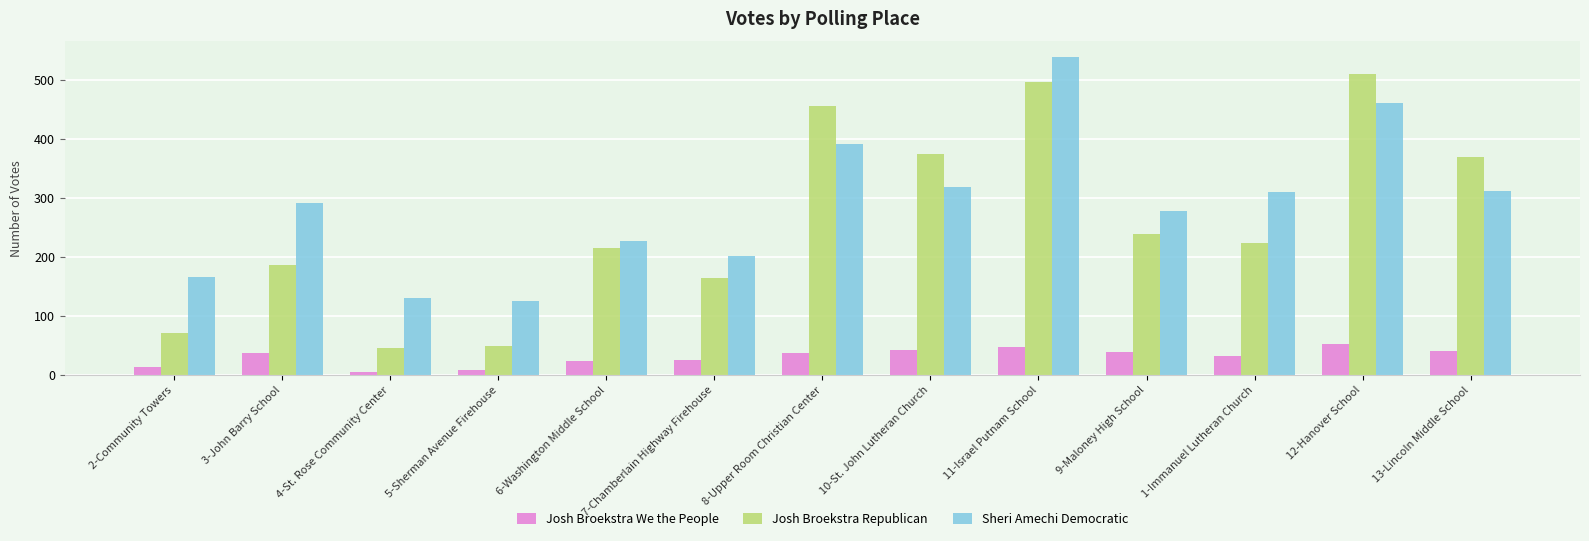

What is the difference between the maximum and second lowest values in the Josh Broekstra We the People series?

45